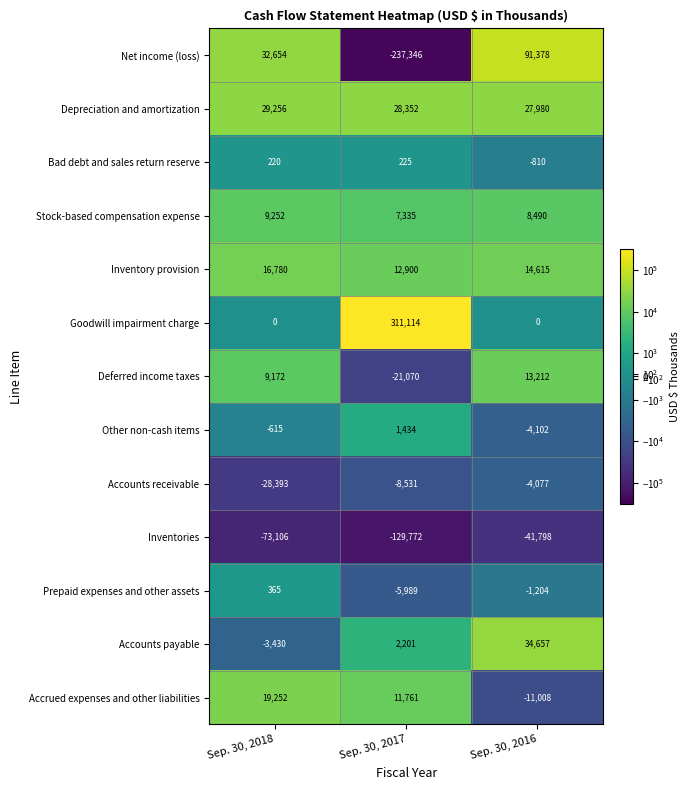

What is the sum of the Accrued expenses and other liabilities values at Sep. 30, 2016 and Sep. 30, 2018?

8244